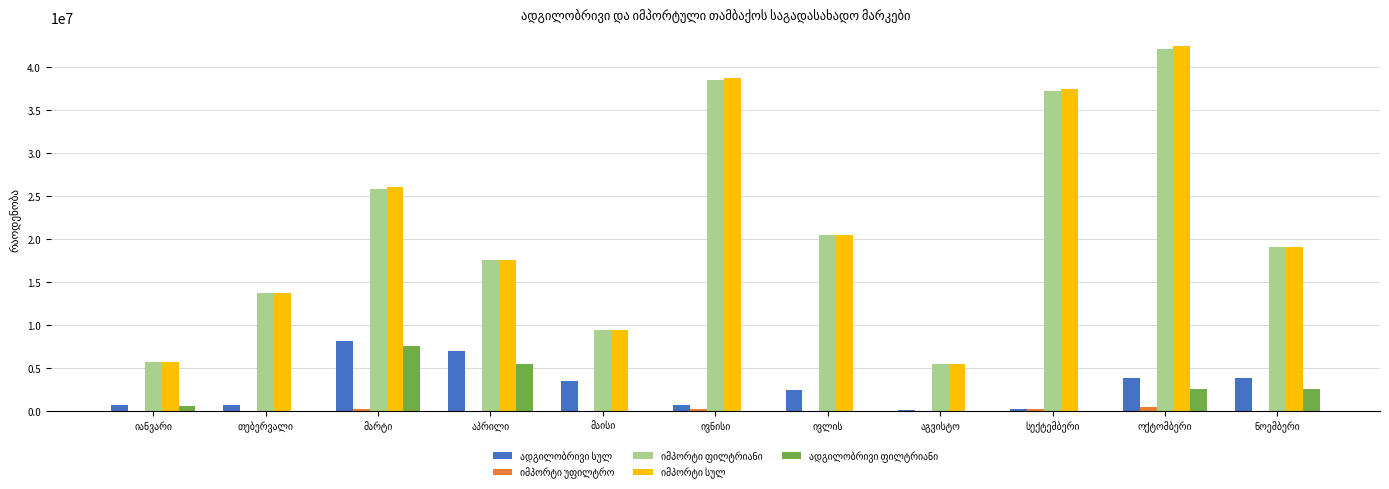

What is the maximum value shown in the chart?

42490200